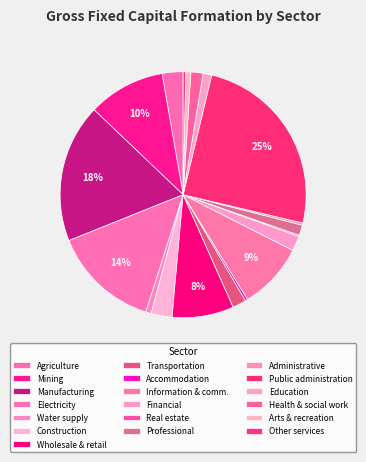

Rank the categories by value from highest to lowest.

Public administration and defence, Manufacturing, Electricity, gas, steam, Mining and quarrying, Information and communication, Wholesale and retail trade, Construction, Agriculture, forestry and fishing, Financial and insurance, Transportation and storage, Human health and social work, Professional, scientific, Education, Water supply; sewerage, Arts, entertainment and recreation, Other service activities, Accommodation and food service, Administrative and support, Real estate activities